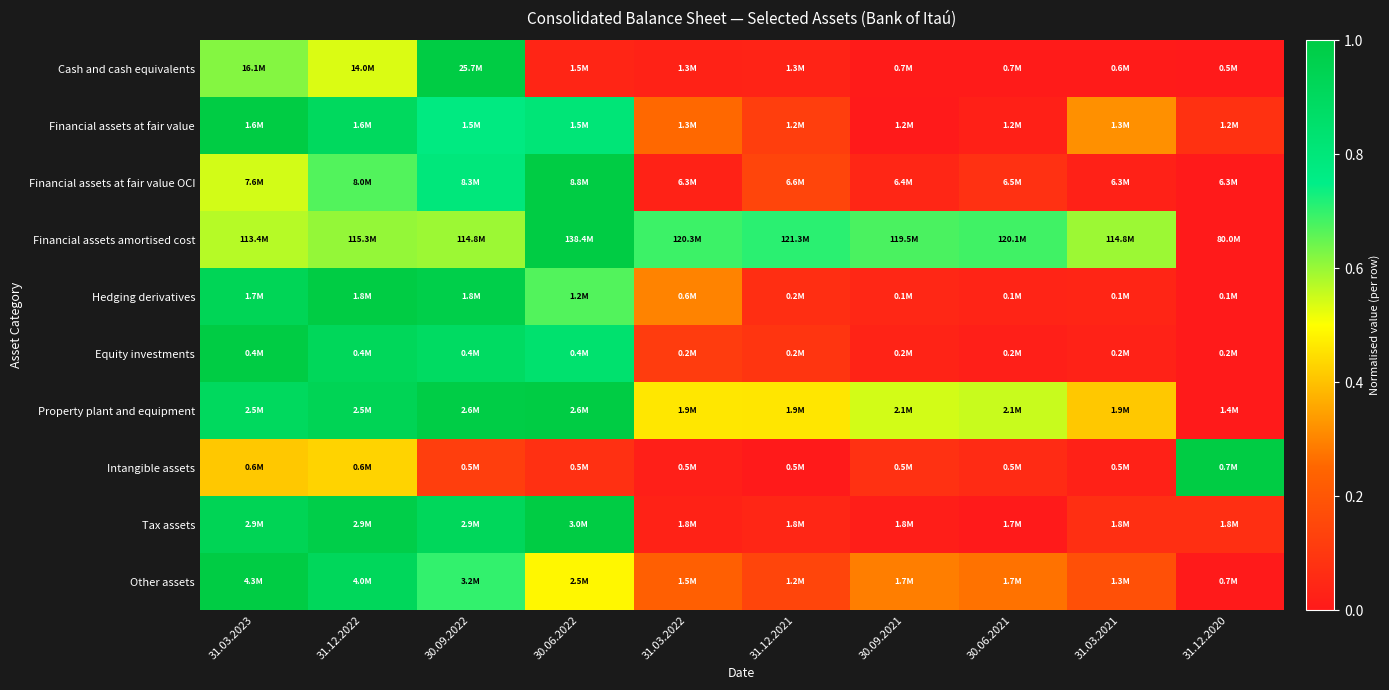

How many distinct data groups are displayed?

10